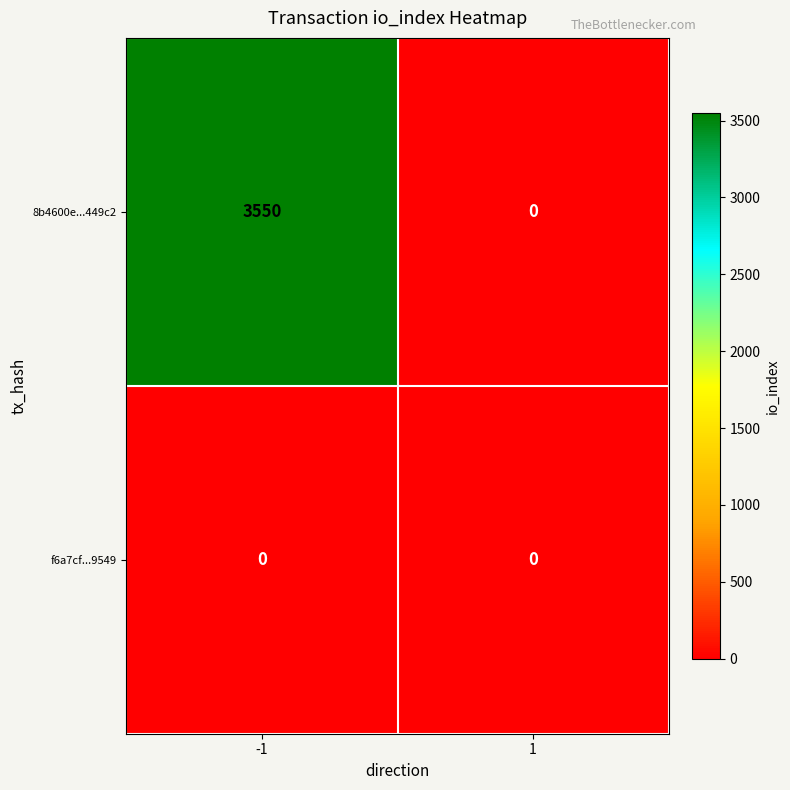

The f6a7cf...9549 series shows 0 at 1. True or false?

True